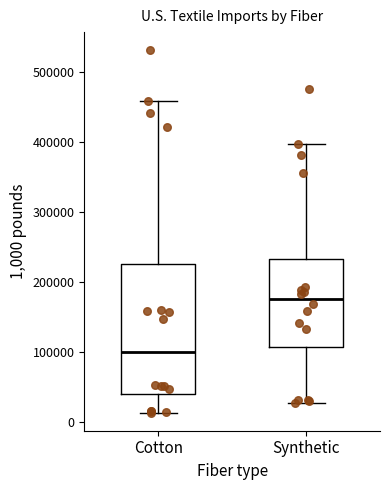

Where does the upper whisker of the box for Synthetic end on the y-axis? The values are not printed on the chart, so give them approximately, as read against the axis.

400000